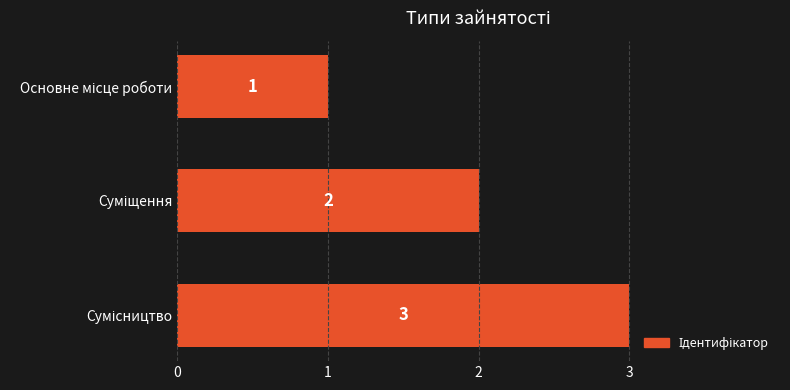

What is the maximum value shown in the chart?

3